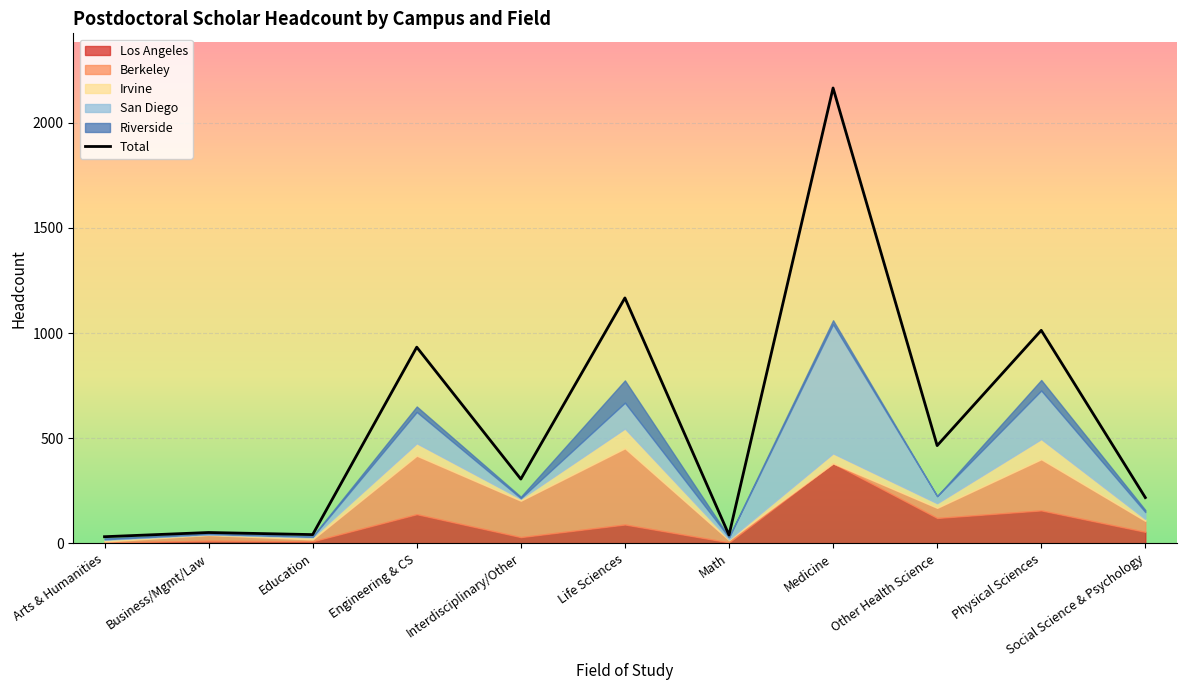

The chart shows a value of 218 at Social Science & Psychology. True or false?

True